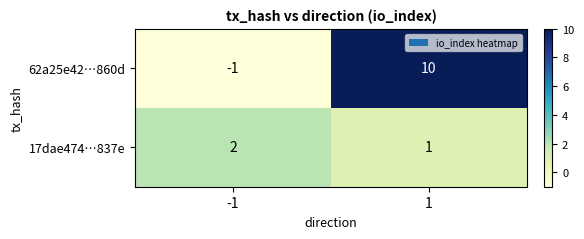

The 17dae474…837e series shows 3 at -1. True or false?

False